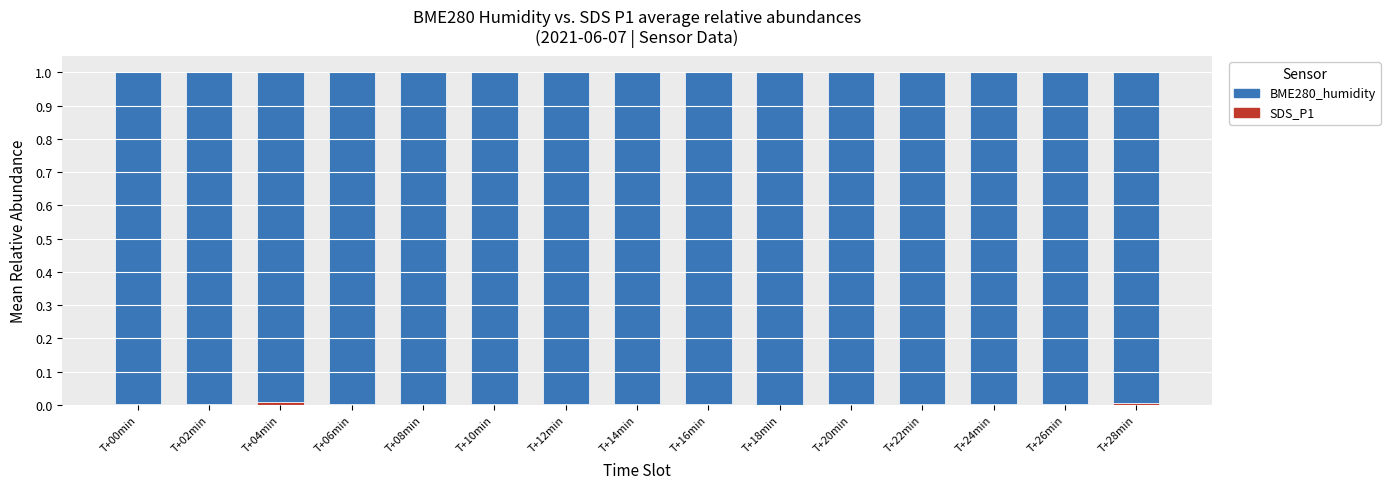

What is the label of the 10th bar from the left?

T+18min